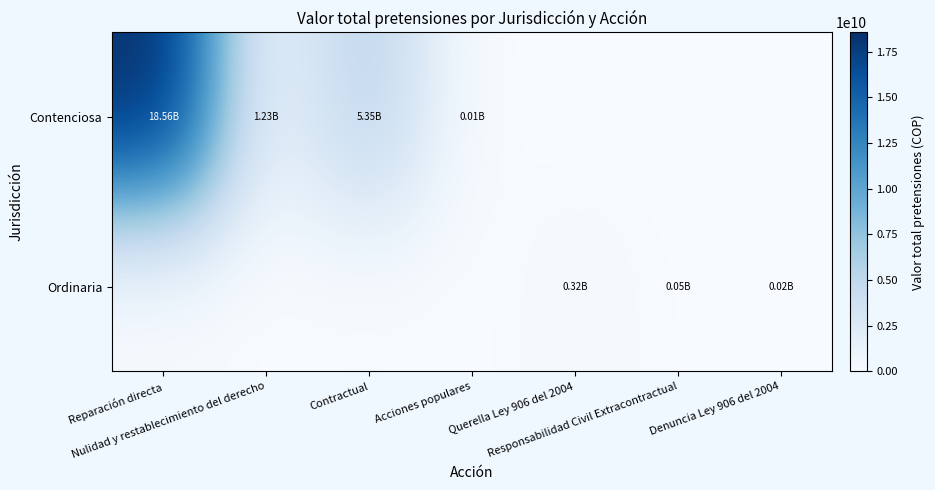

Rank the series by their maximum value, from highest to lowest.

Contenciosa, Ordinaria